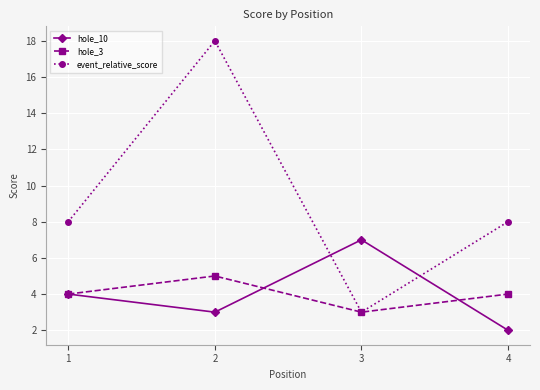

How many series are shown in this chart?

3